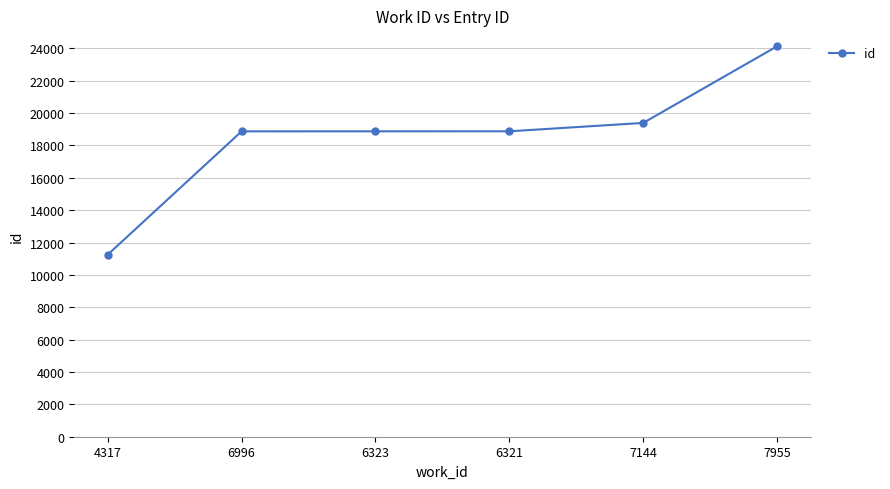

What is the label of the 5th point from the right?

6996